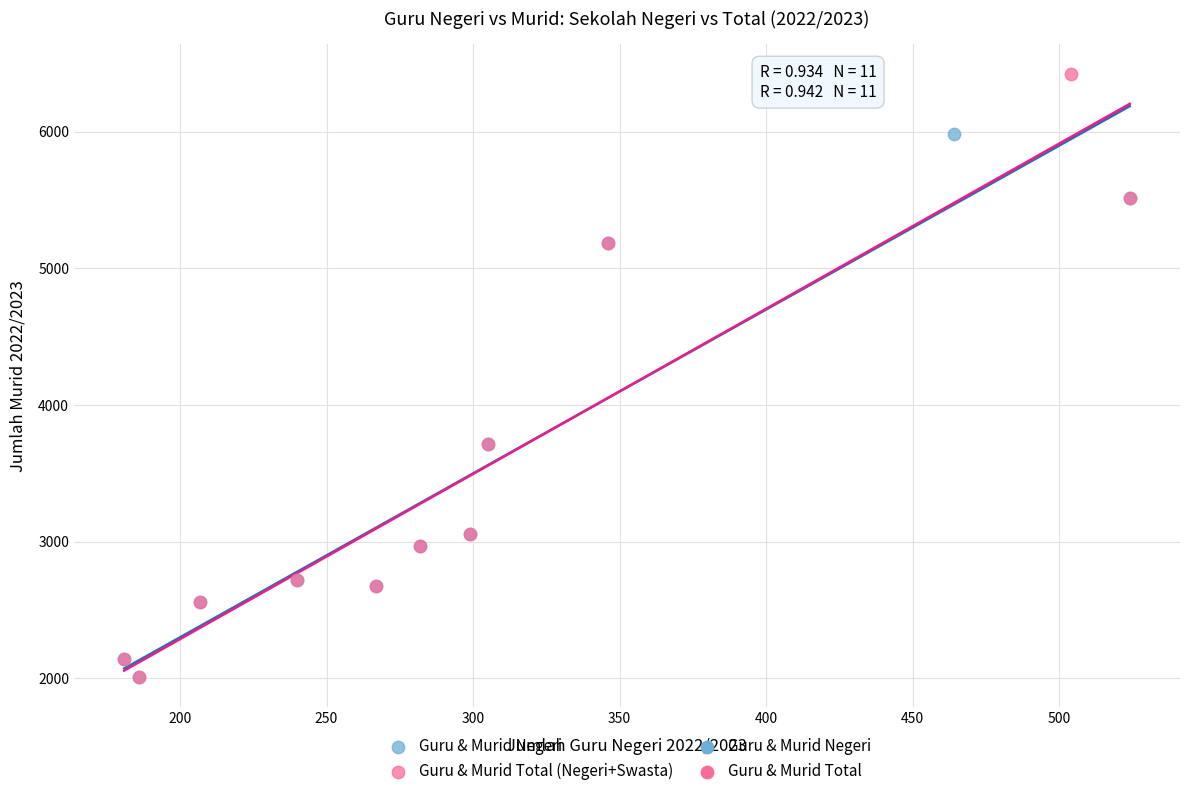

Which series contains the highest Y value?

Guru & Murid Total (Negeri+Swasta)